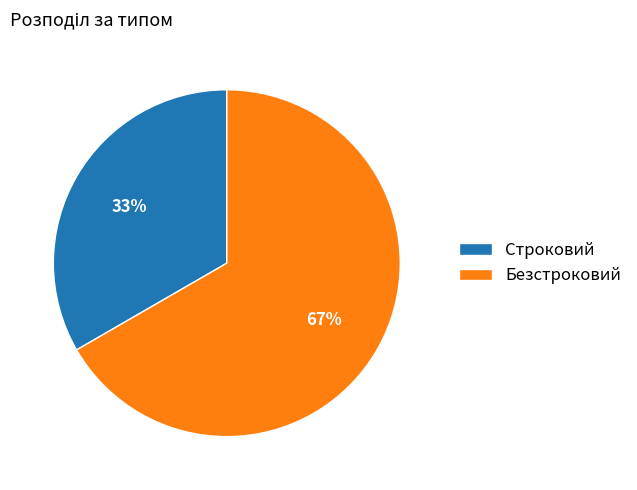

The Безстроковий slice represents 67% of the pie. True or false?

True